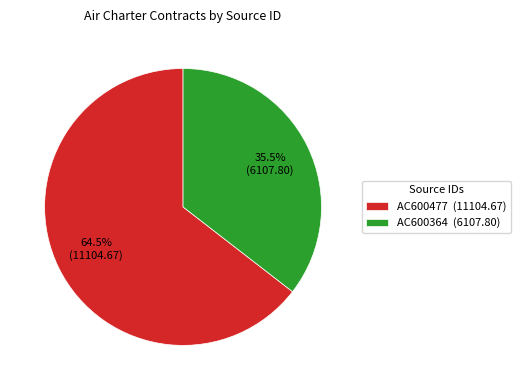

What is the ratio of the value at AC600364 (6107.80) to the value at AC600477 (11104.67)?

0.6